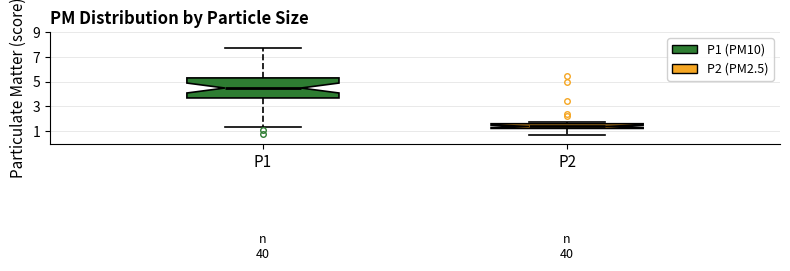

Reading left to right, read every box against the y-axis: the position of its median line, the range the box covers, and the ends of its whiskers. The values are not printed on the chart, so give them approximately, as read against the axis.

P1: median 4.4, box 3.6 to 5.4, whiskers 1.4 to 7.8
P2: median 1.4, box 1.2 to 1.6, whiskers 0.8 to 1.8